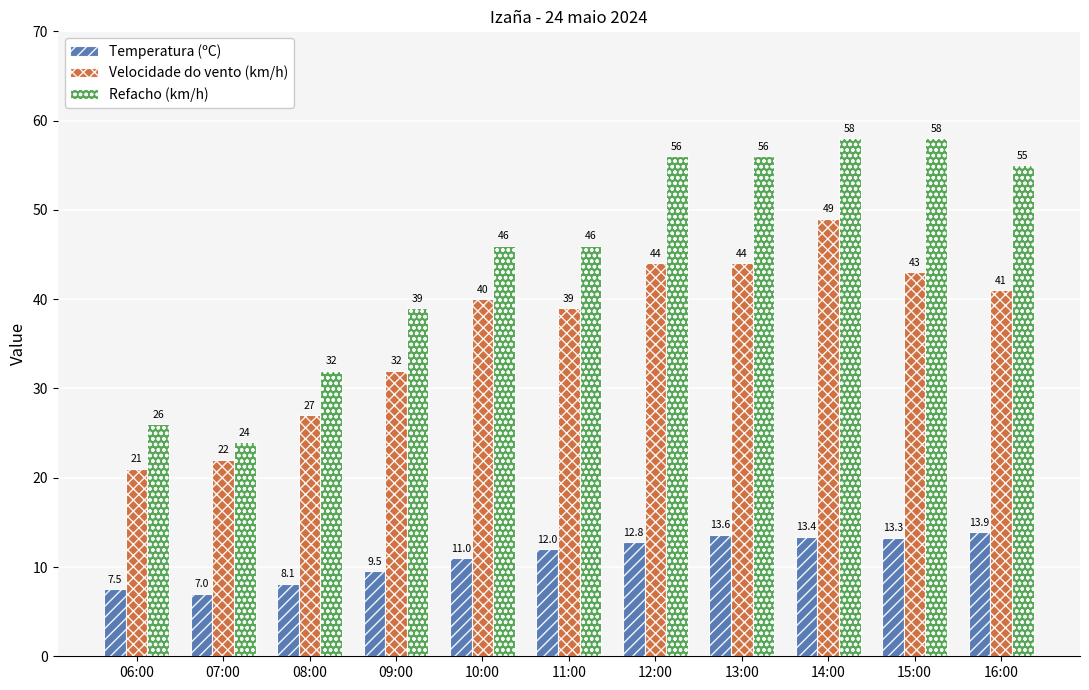

What are all the series names shown in the legend?

Temperatura (ºC), Velocidade do vento (km/h), Refacho (km/h)